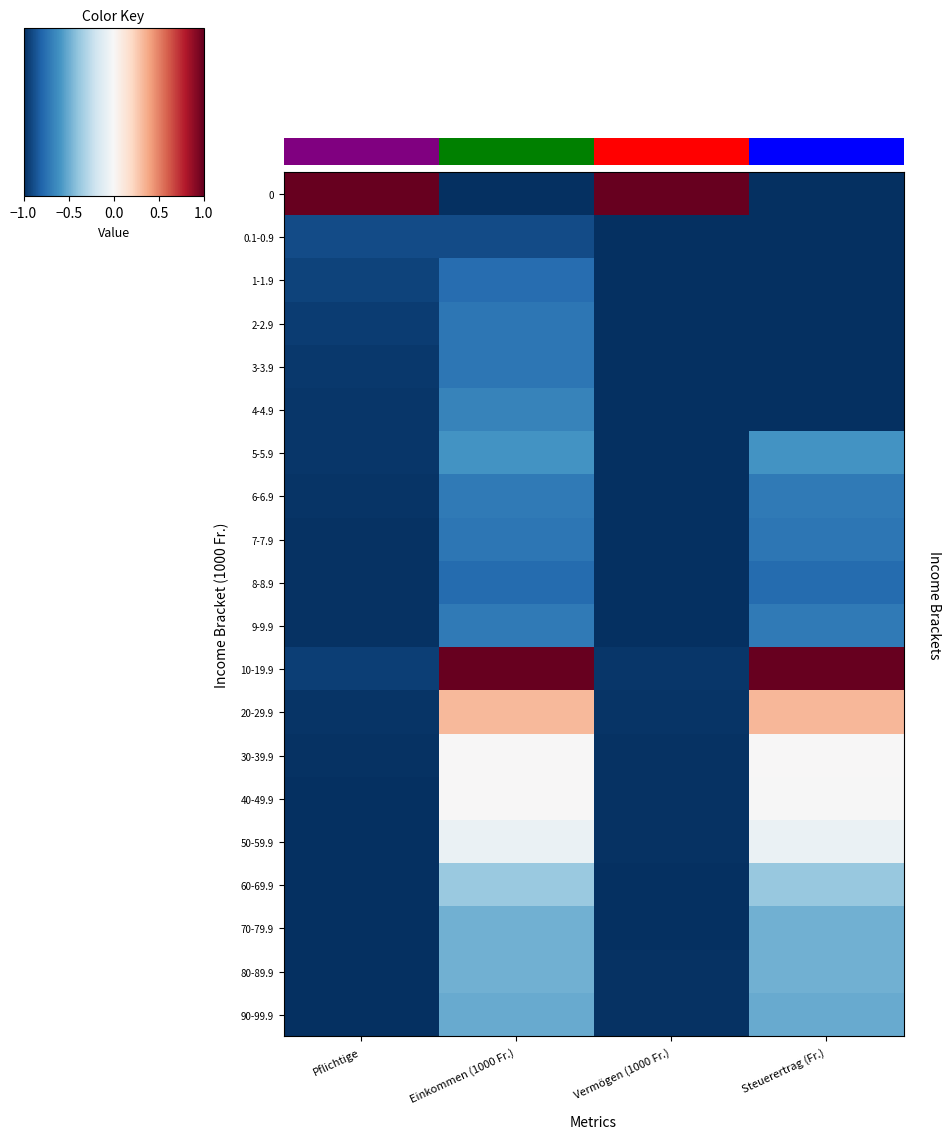

Reading left to right, extract all data points from this chart.

0: Pflichtige=1.0	Einkommen (1000 Fr.)=-1.0	Vermögen (1000 Fr.)=1.0	Steuerertrag (Fr.)=-1.0
0.1-0.9: Pflichtige=-0.9	Einkommen (1000 Fr.)=-0.9	Vermögen (1000 Fr.)=-1.0	Steuerertrag (Fr.)=-1.0
1-1.9: Pflichtige=-0.9	Einkommen (1000 Fr.)=-0.8	Vermögen (1000 Fr.)=-1.0	Steuerertrag (Fr.)=-1.0
2-2.9: Pflichtige=-1.0	Einkommen (1000 Fr.)=-0.7	Vermögen (1000 Fr.)=-1.0	Steuerertrag (Fr.)=-1.0
3-3.9: Pflichtige=-1.0	Einkommen (1000 Fr.)=-0.7	Vermögen (1000 Fr.)=-1.0	Steuerertrag (Fr.)=-1.0
4-4.9: Pflichtige=-1.0	Einkommen (1000 Fr.)=-0.7	Vermögen (1000 Fr.)=-1.0	Steuerertrag (Fr.)=-1.0
5-5.9: Pflichtige=-1.0	Einkommen (1000 Fr.)=-0.6	Vermögen (1000 Fr.)=-1.0	Steuerertrag (Fr.)=-0.6
6-6.9: Pflichtige=-1.0	Einkommen (1000 Fr.)=-0.7	Vermögen (1000 Fr.)=-1.0	Steuerertrag (Fr.)=-0.7
7-7.9: Pflichtige=-1.0	Einkommen (1000 Fr.)=-0.7	Vermögen (1000 Fr.)=-1.0	Steuerertrag (Fr.)=-0.7
8-8.9: Pflichtige=-1.0	Einkommen (1000 Fr.)=-0.8	Vermögen (1000 Fr.)=-1.0	Steuerertrag (Fr.)=-0.8
9-9.9: Pflichtige=-1.0	Einkommen (1000 Fr.)=-0.7	Vermögen (1000 Fr.)=-1.0	Steuerertrag (Fr.)=-0.7
10-19.9: Pflichtige=-0.9	Einkommen (1000 Fr.)=1.0	Vermögen (1000 Fr.)=-1.0	Steuerertrag (Fr.)=1.0
20-29.9: Pflichtige=-1.0	Einkommen (1000 Fr.)=0.3	Vermögen (1000 Fr.)=-1.0	Steuerertrag (Fr.)=0.3
30-39.9: Pflichtige=-1.0	Einkommen (1000 Fr.)=0.0	Vermögen (1000 Fr.)=-1.0	Steuerertrag (Fr.)=0.0
40-49.9: Pflichtige=-1.0	Einkommen (1000 Fr.)=0.0	Vermögen (1000 Fr.)=-1.0	Steuerertrag (Fr.)=-0.0
50-59.9: Pflichtige=-1.0	Einkommen (1000 Fr.)=-0.1	Vermögen (1000 Fr.)=-1.0	Steuerertrag (Fr.)=-0.1
60-69.9: Pflichtige=-1.0	Einkommen (1000 Fr.)=-0.4	Vermögen (1000 Fr.)=-1.0	Steuerertrag (Fr.)=-0.4
70-79.9: Pflichtige=-1.0	Einkommen (1000 Fr.)=-0.5	Vermögen (1000 Fr.)=-1.0	Steuerertrag (Fr.)=-0.5
80-89.9: Pflichtige=-1.0	Einkommen (1000 Fr.)=-0.5	Vermögen (1000 Fr.)=-1.0	Steuerertrag (Fr.)=-0.5
90-99.9: Pflichtige=-1.0	Einkommen (1000 Fr.)=-0.5	Vermögen (1000 Fr.)=-1.0	Steuerertrag (Fr.)=-0.5